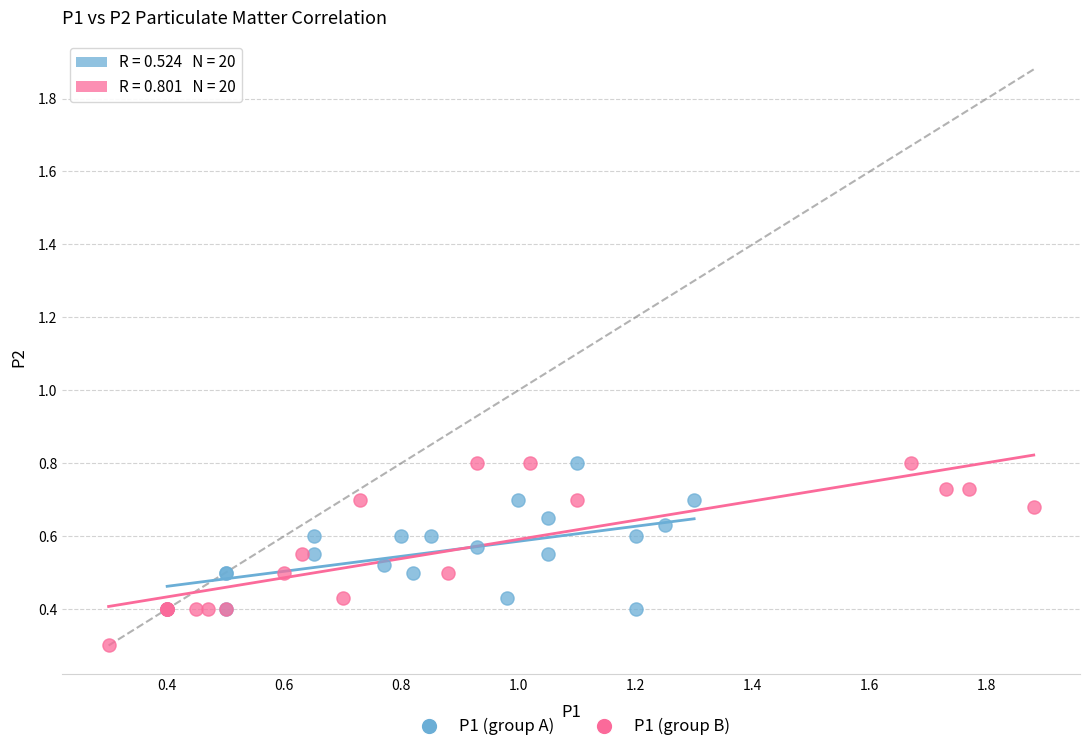

Which series has the largest Y range (max minus min)?

P1 (group B)